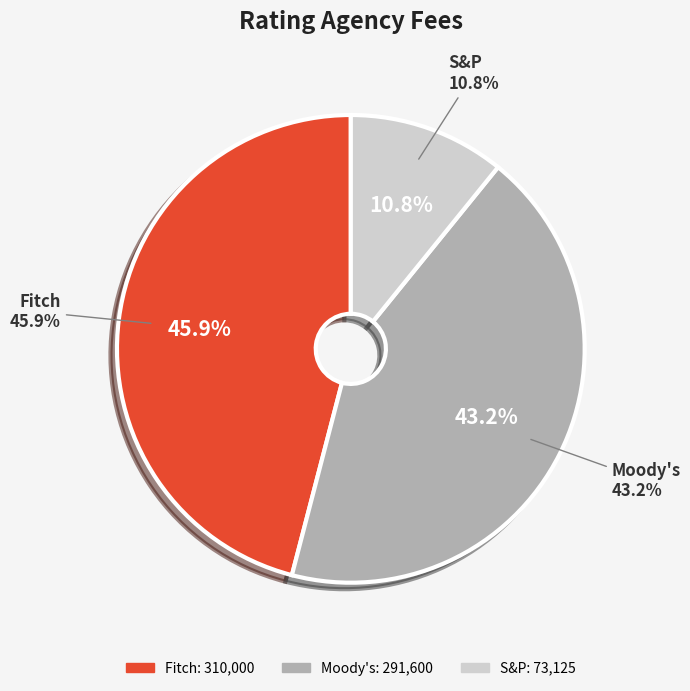

Is it true that Moody's is 43% of the pie?

True